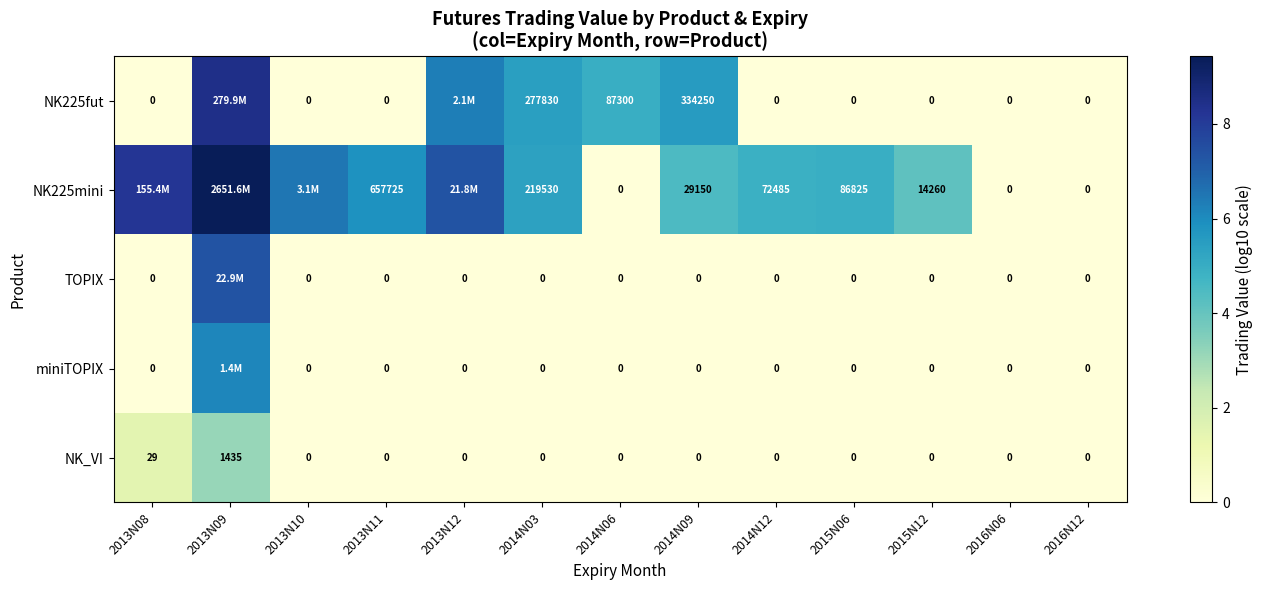

The NK225fut series shows 6.3 at 2013N12. True or false?

True